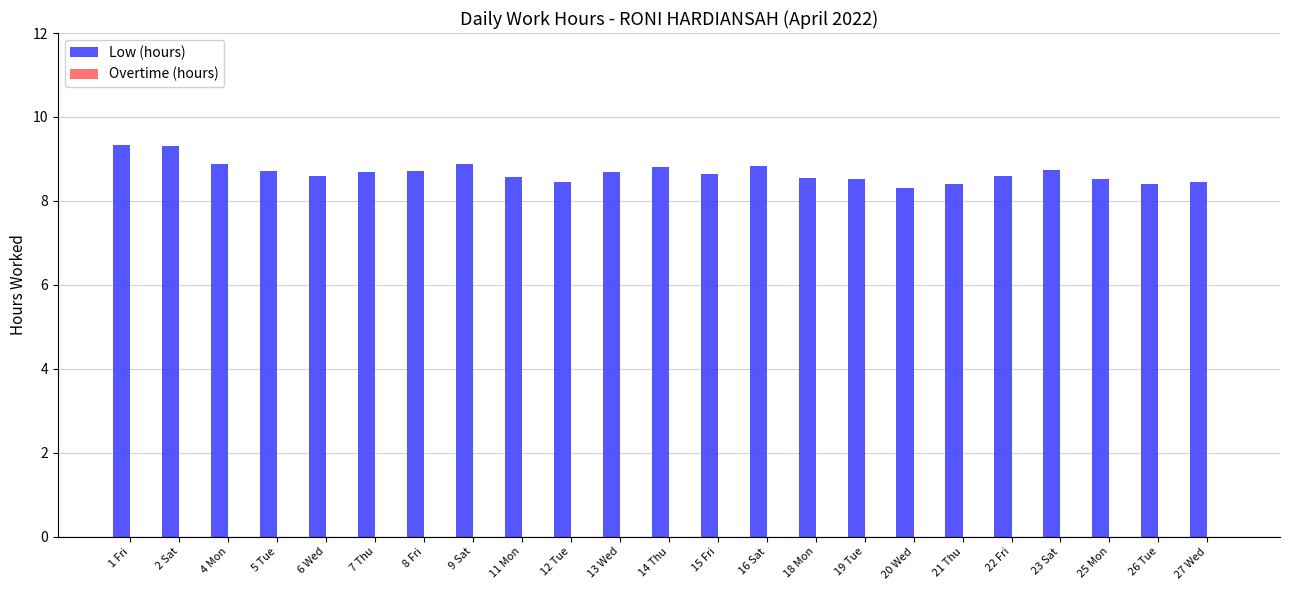

Approximately how many times larger is the value at 6 Wed compared to 19 Tue?

1.0